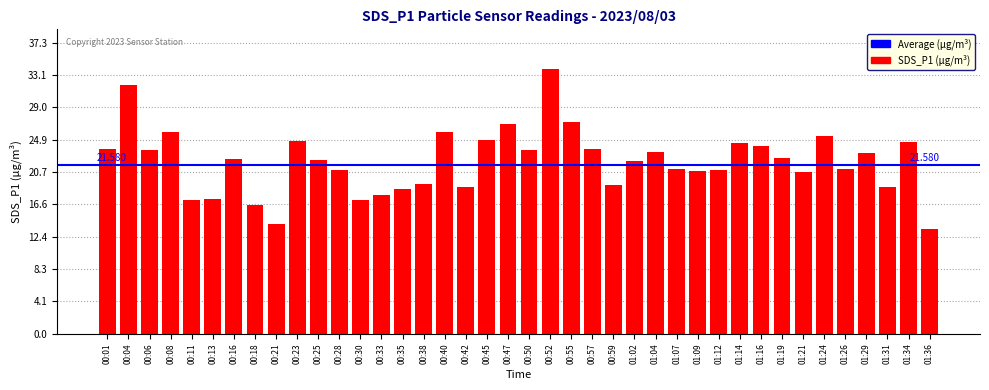

Rank the categories by value from lowest to highest.

01:36, 00:21, 00:18, 00:11, 00:30, 00:13, 00:33, 00:35, 00:42, 01:31, 00:59, 00:38, 01:21, 01:09, 01:12, 00:28, 01:07, 01:26, 01:02, 00:25, 00:16, 01:19, 01:29, 01:04, 00:50, 00:06, 00:57, 00:01, 01:16, 01:14, 01:34, 00:23, 00:45, 01:24, 00:40, 00:08, 00:47, 00:55, 00:04, 00:52